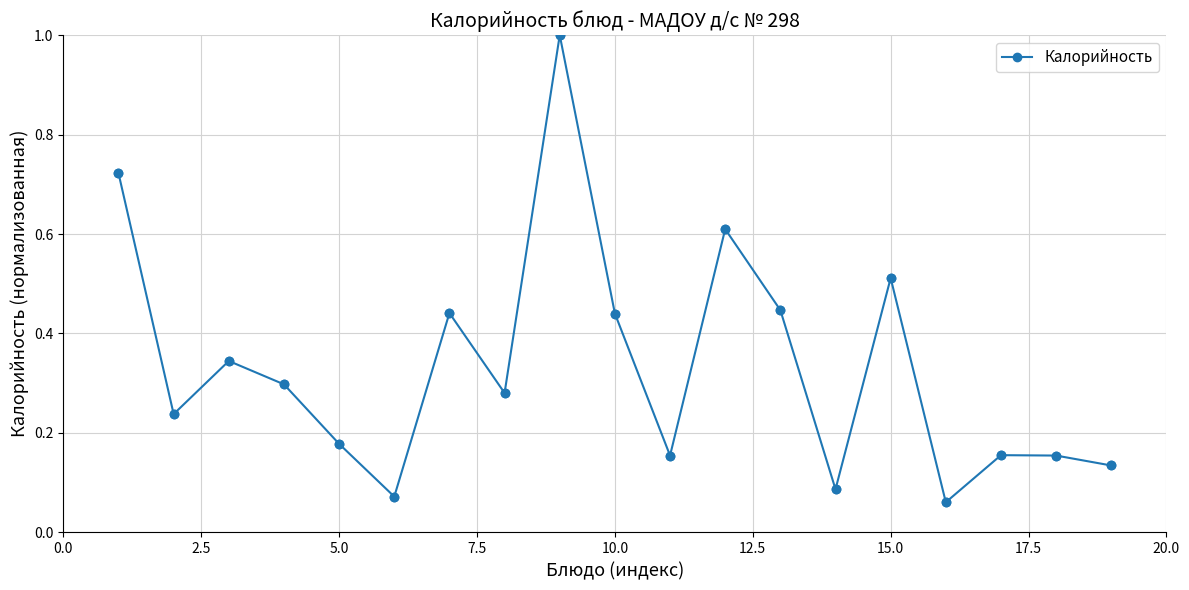

What is the greatest value displayed?

1.0